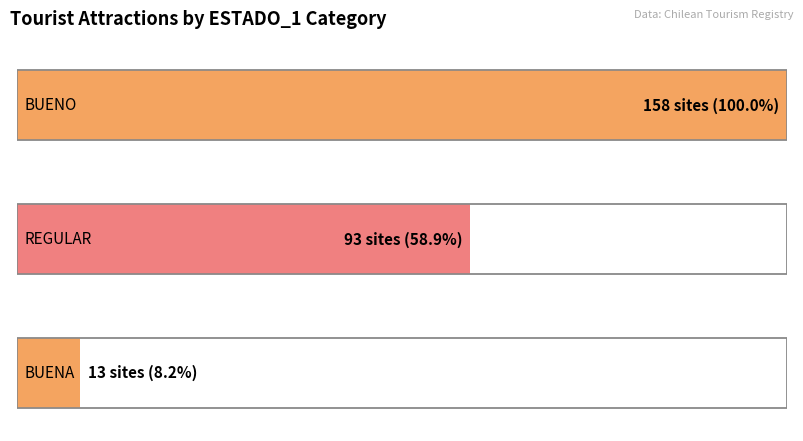

What is the maximum value shown in the chart?

158